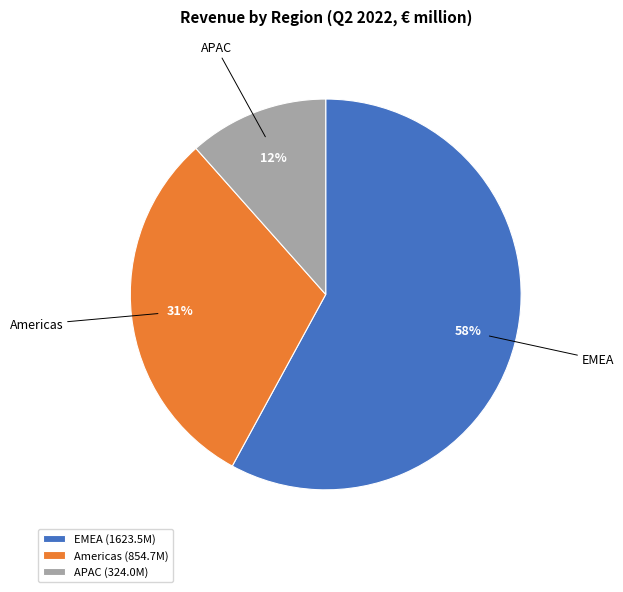

What is the ratio of the value at APAC to the value at Americas?

0.4